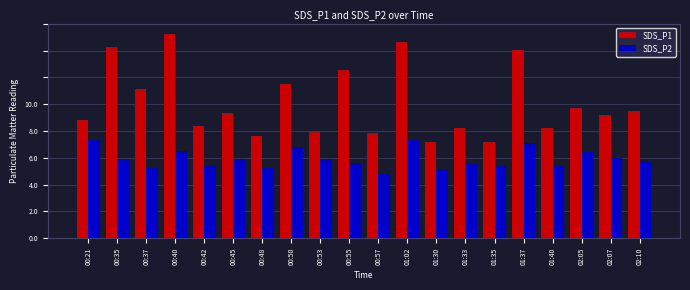

What are all the series names shown in the legend?

SDS_P1, SDS_P2